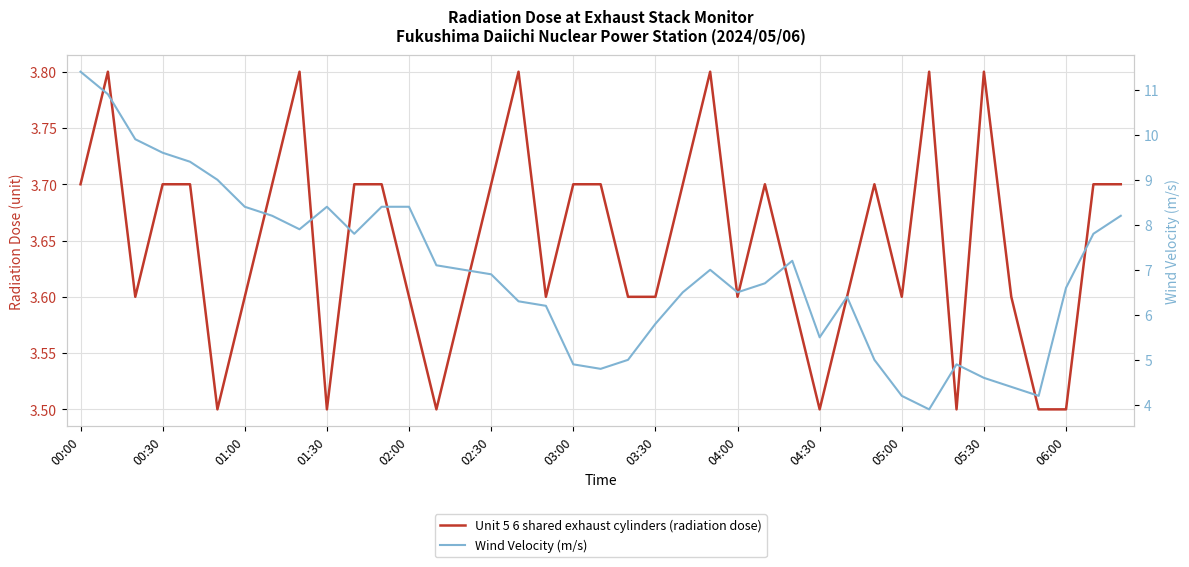

At 05:00, list the series in order from largest to smallest.

Wind Velocity (m/s), Unit 5 6 shared exhaust cylinders (radiation dose)